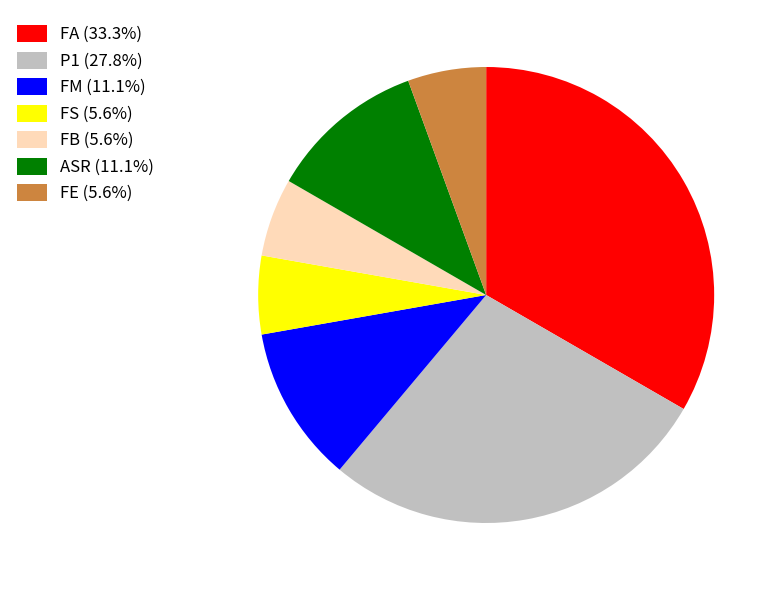

How many slices are in this pie chart?

7